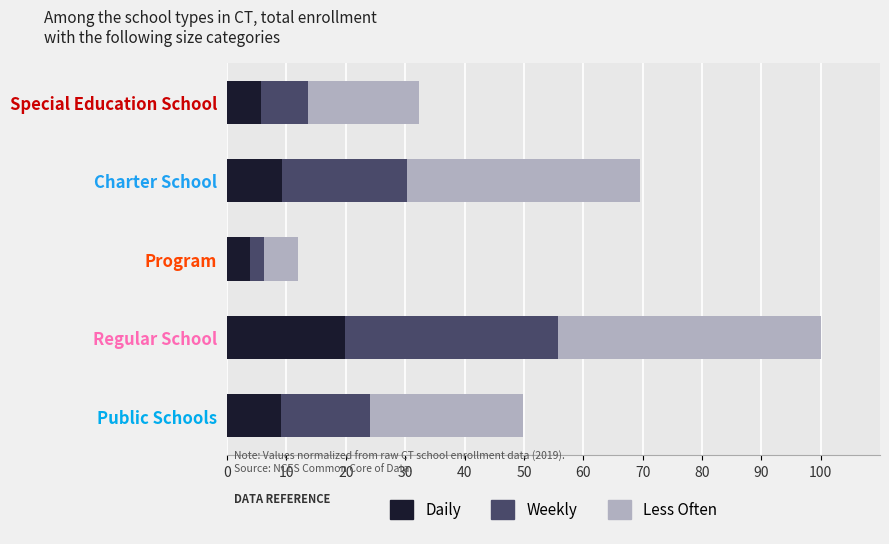

Which series has the largest total across all categories?

Less Often